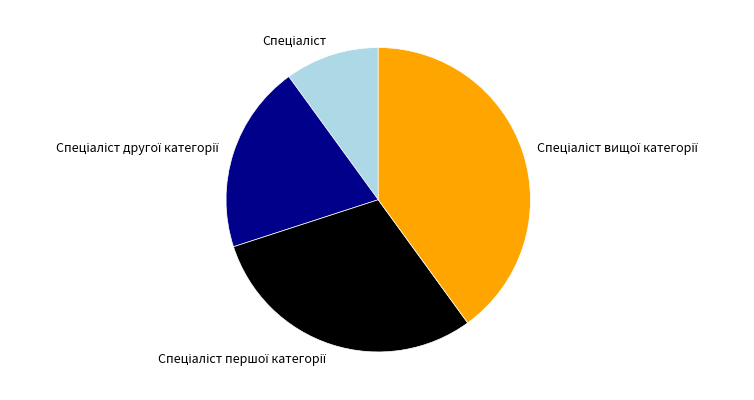

Is there a majority slice in this chart?

No